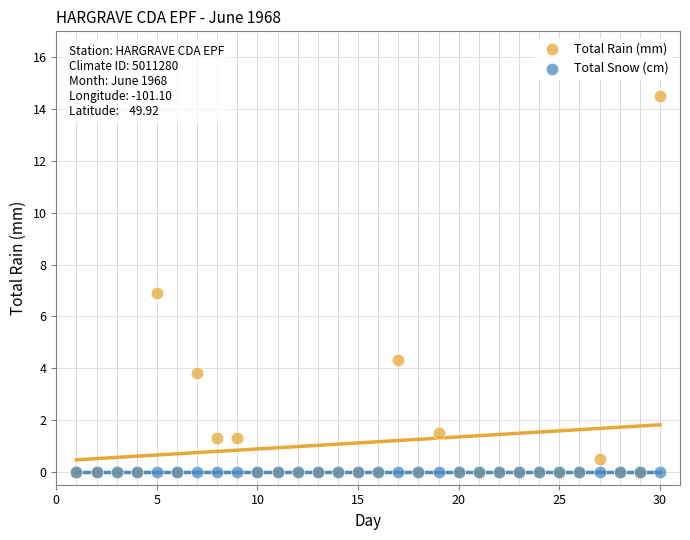

What are all the series names shown in the legend?

Total Rain (mm), Total Snow (cm)